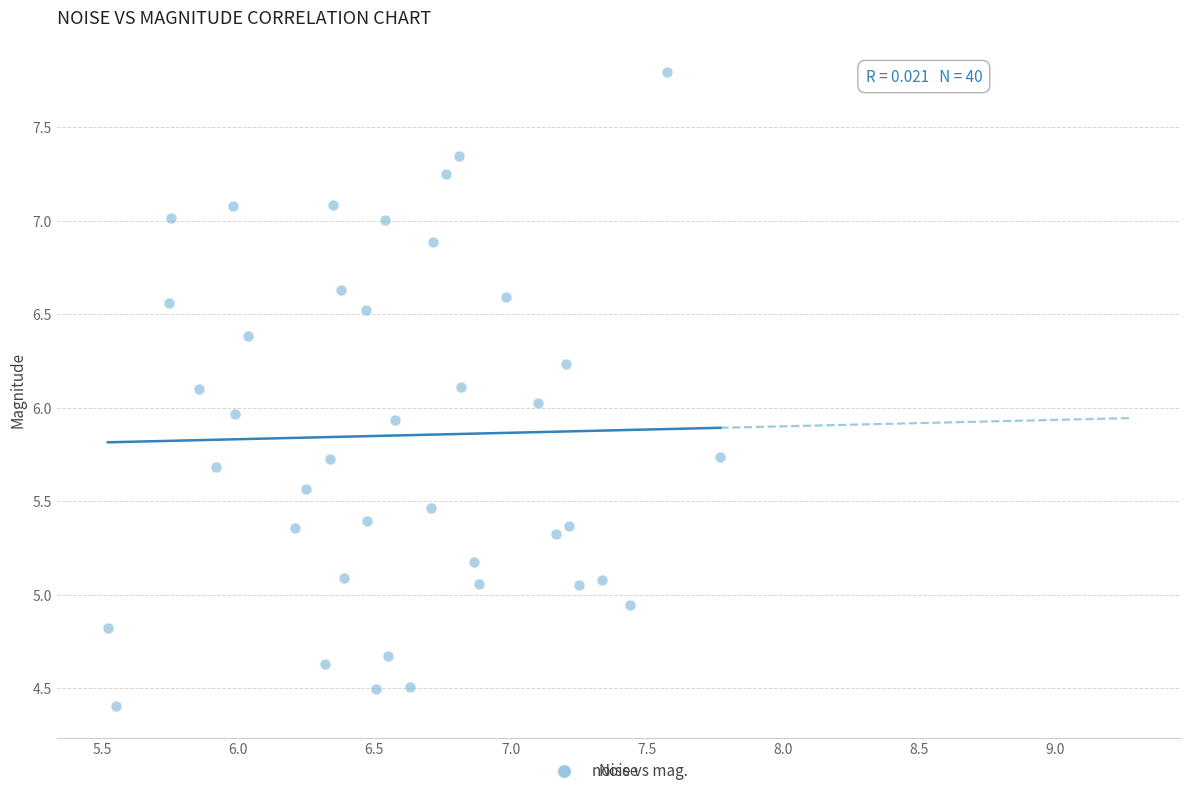

What is the range of Y values (max minus min)?

3.4